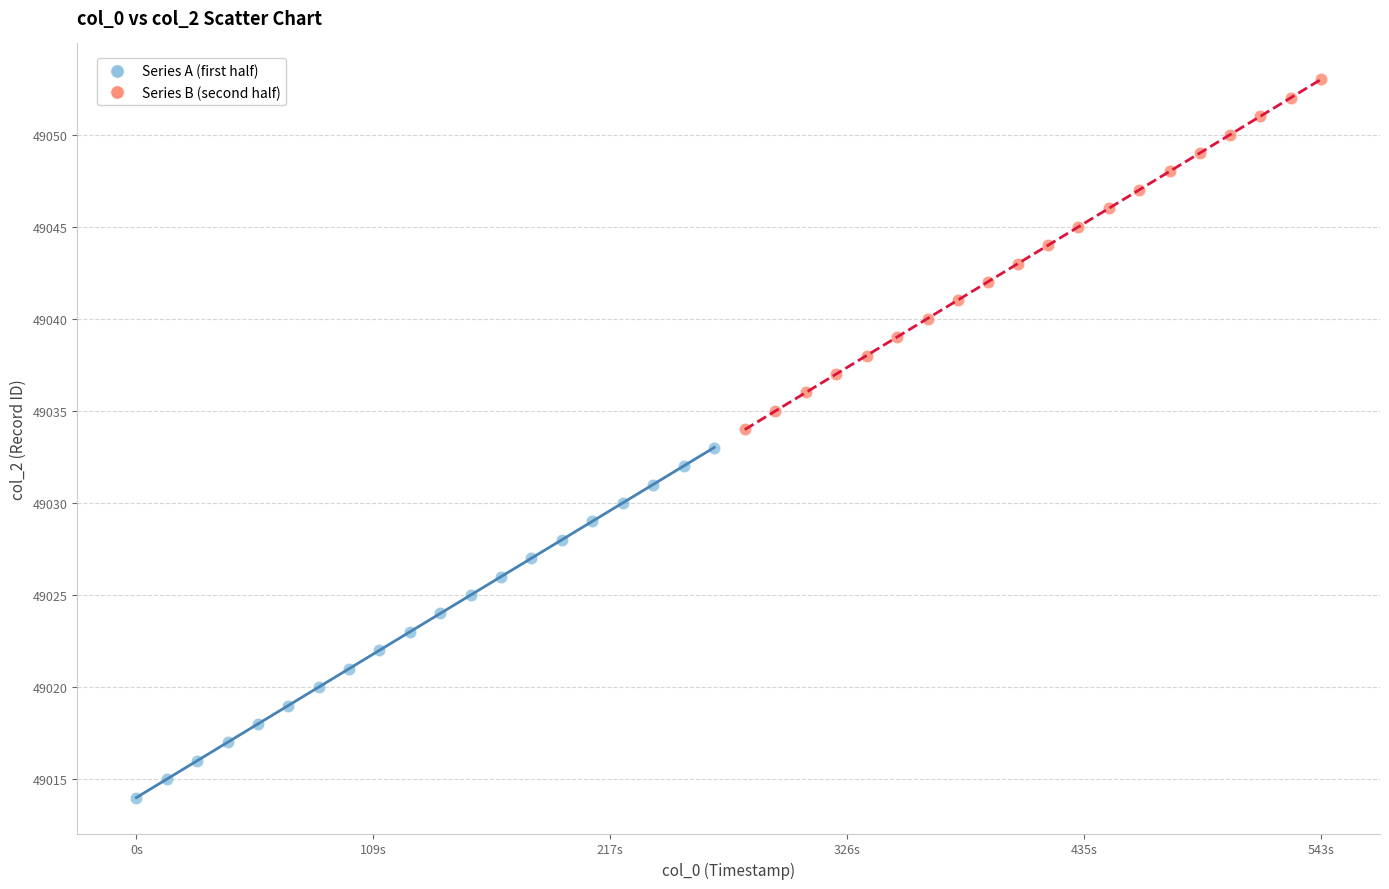

Which series reaches the minimum Y coordinate?

Series A (first half)